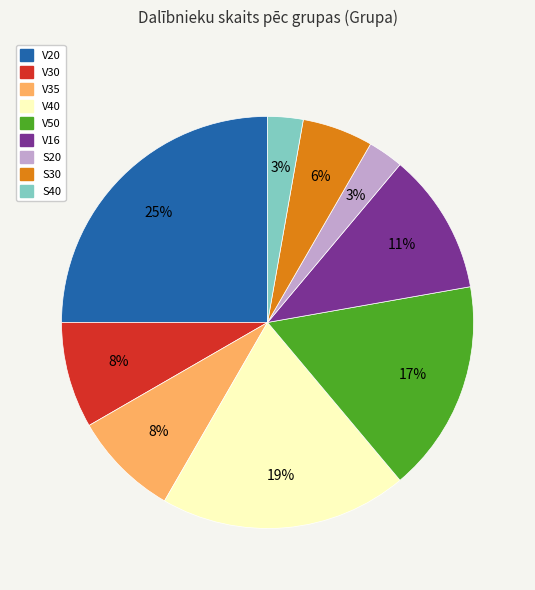

Which slice is the largest?

V20